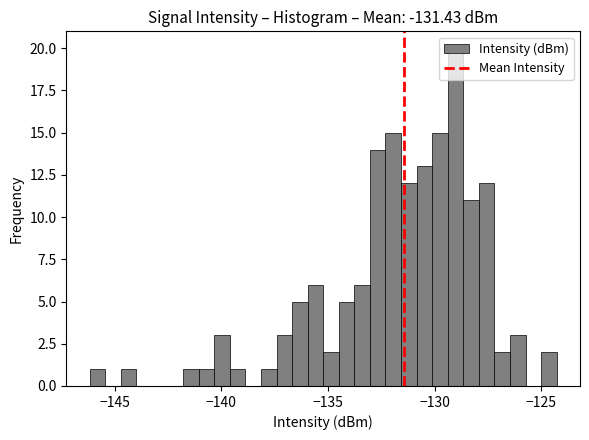

Read against the x-axis, roughly where is the centre of the tallest bar?

-129.0